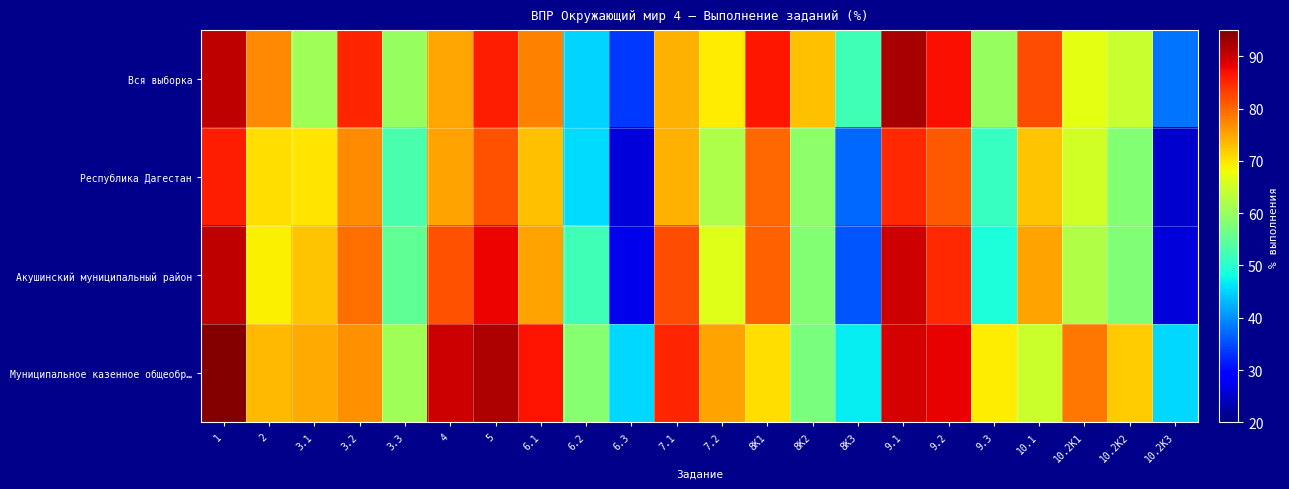

What is the spread (max minus min) of values at 7.2?

13.4